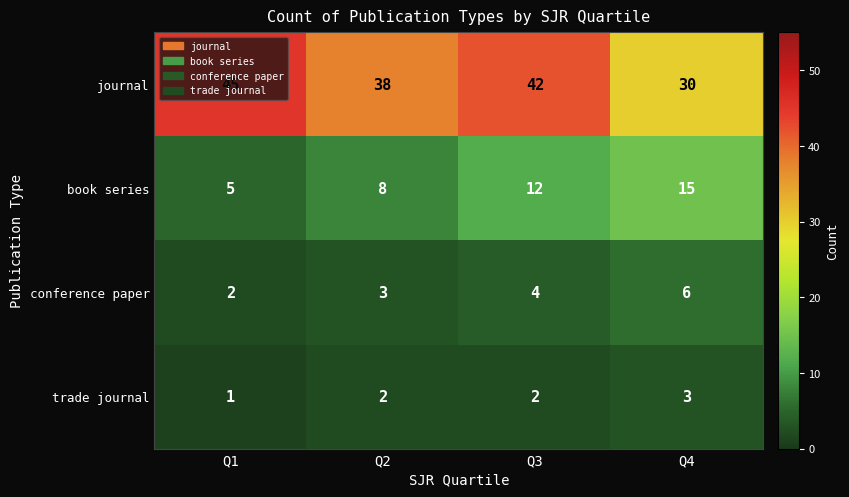

Which series has the widest spread of values?

journal